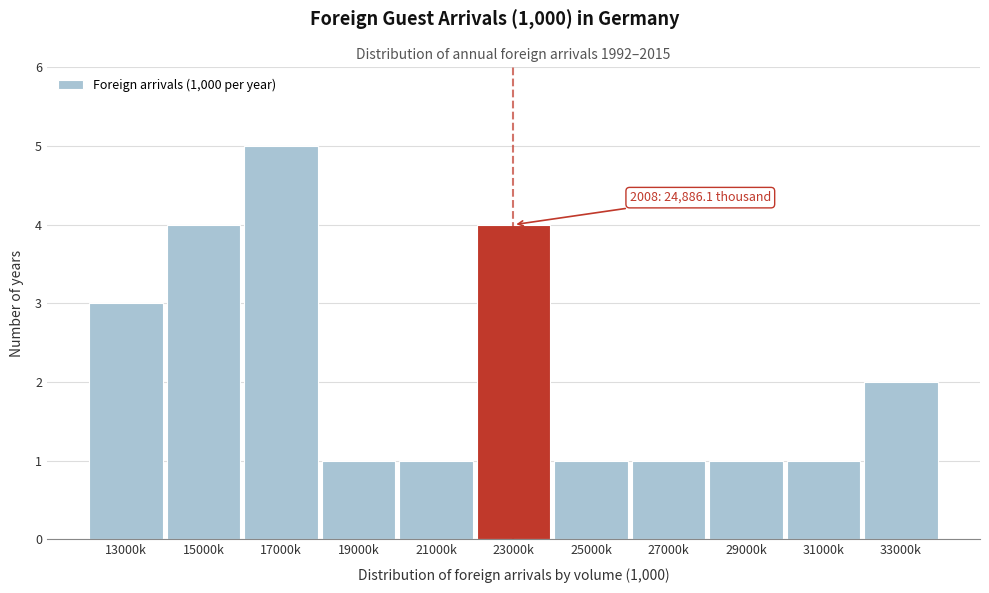

Reading left to right, extract all data points from this chart.

3	4	5	1	1	4	1	1	1	1	2